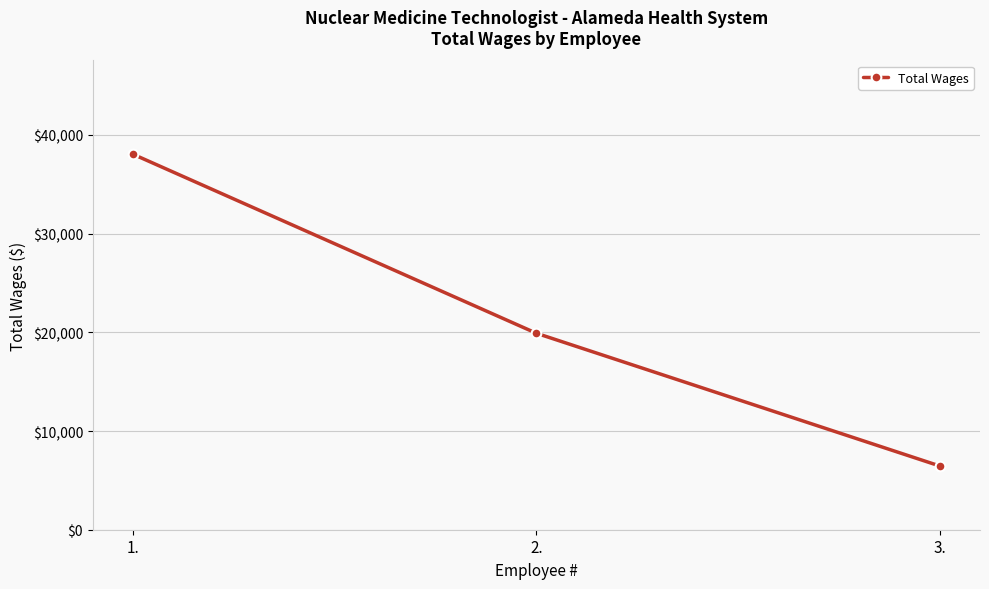

What is the greatest value displayed?

38036